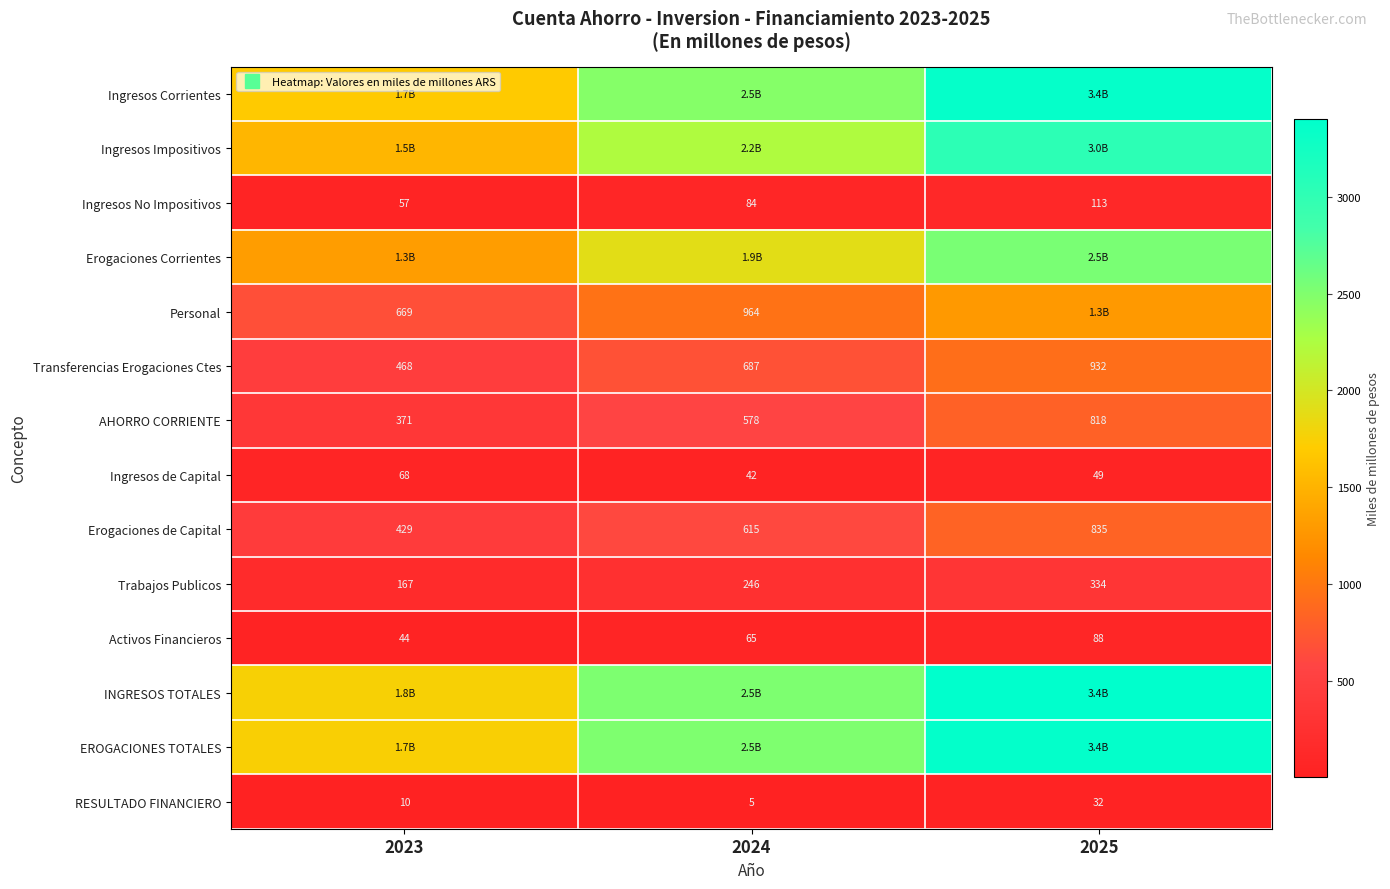

List the labels in order of Erogaciones de Capital value, smallest first.

2023, 2024, 2025